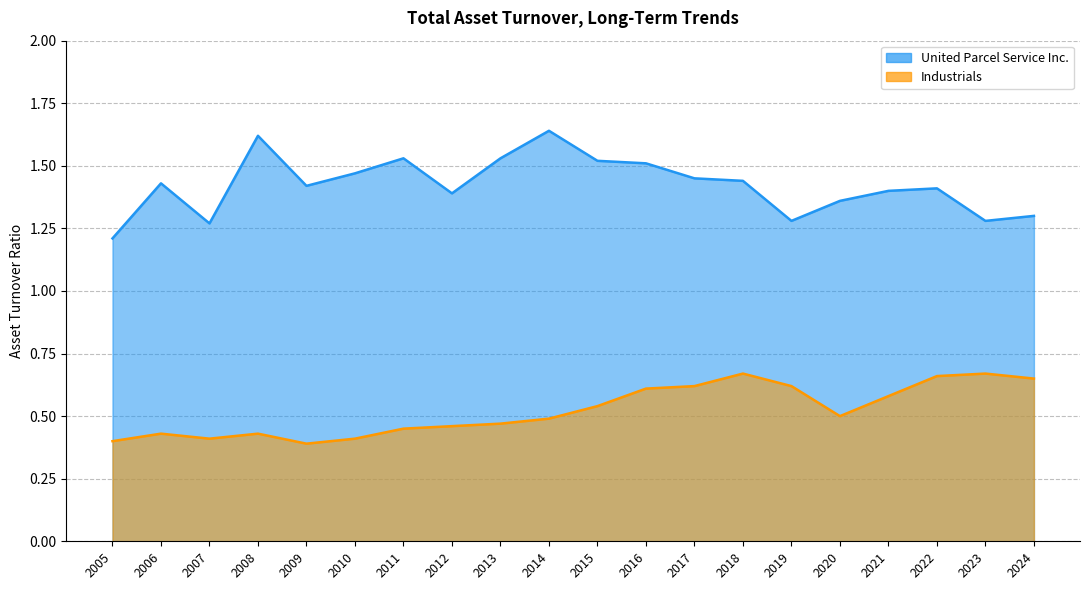

What is the average value of the Industrials series?

0.5